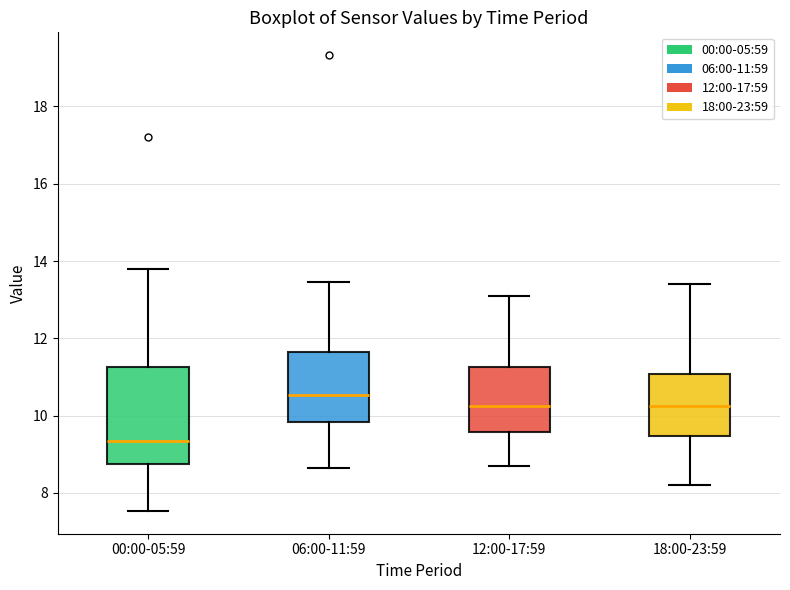

Which box is the tallest, from its lower edge to its upper edge?

00:00-05:59